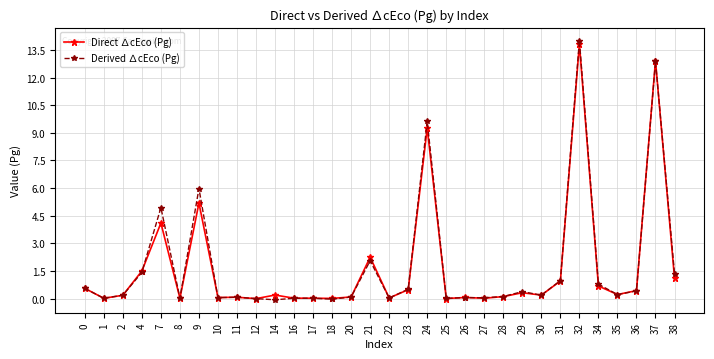

Is the value of Direct ∆cEco (Pg) at 20 greater than the value of Derived ∆cEco (Pg) at 7?

No